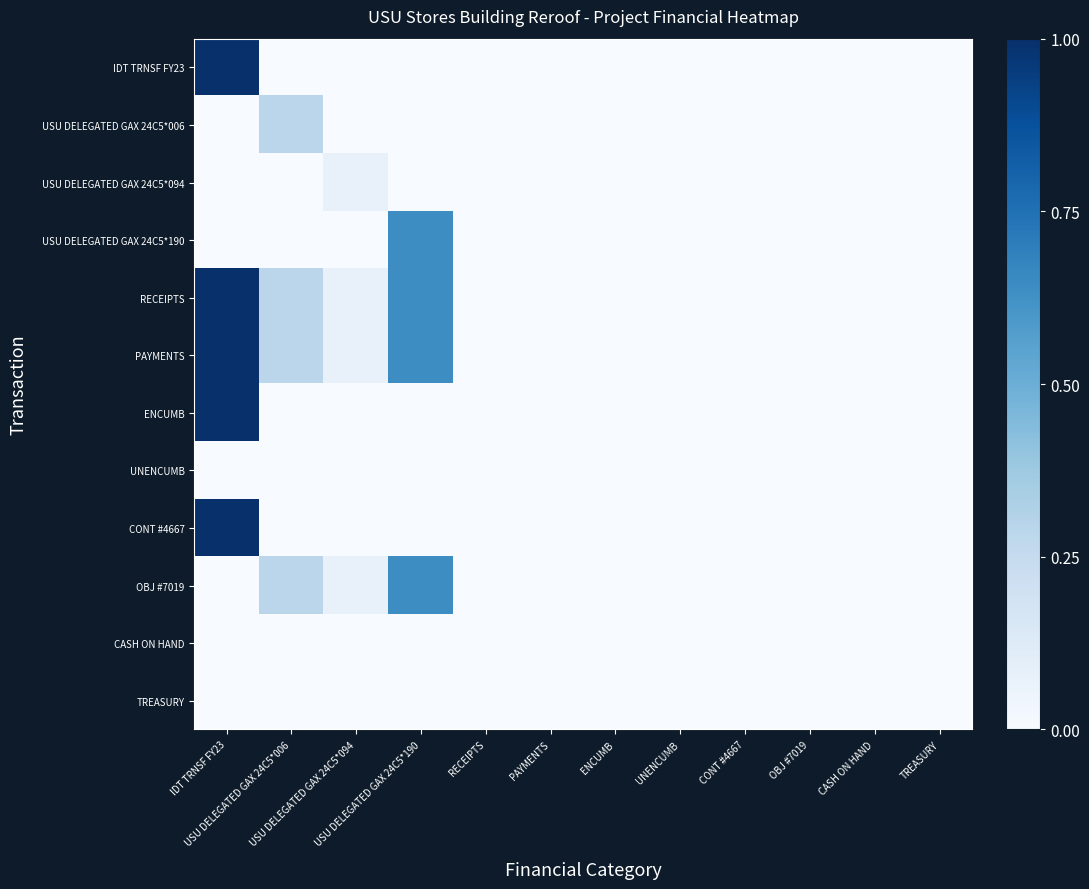

List the series in order of their peak value, lowest first.

UNENCUMB, CASH ON HAND, TREASURY, USU DELEGATED GAX 24C5*094, USU DELEGATED GAX 24C5*006, USU DELEGATED GAX 24C5*190, OBJ #7019, IDT TRNSF FY23, RECEIPTS, PAYMENTS, ENCUMB, CONT #4667